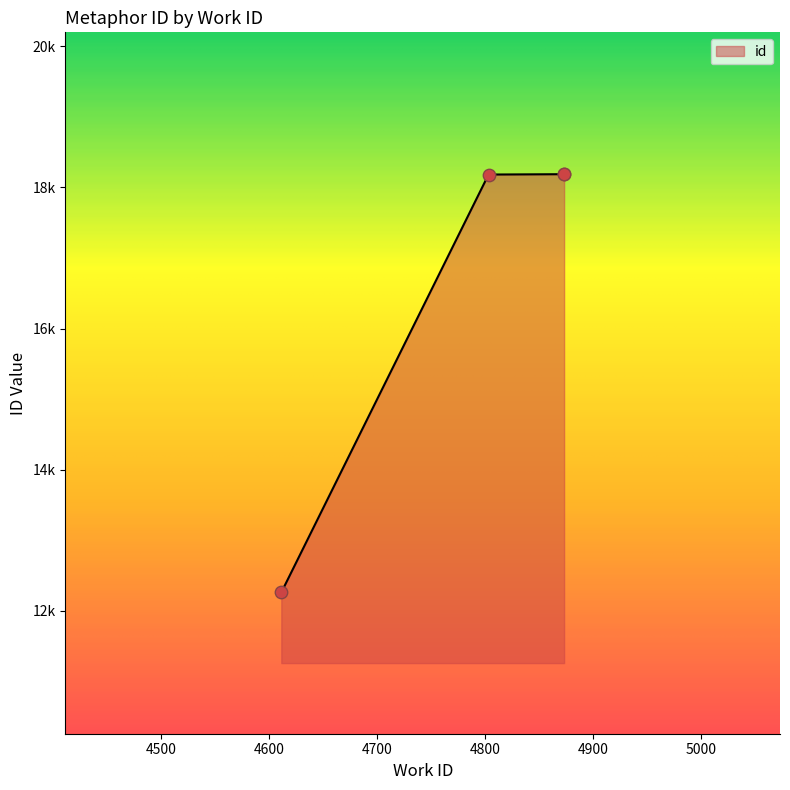

Which has a higher value, 4873 or 4611?

4873